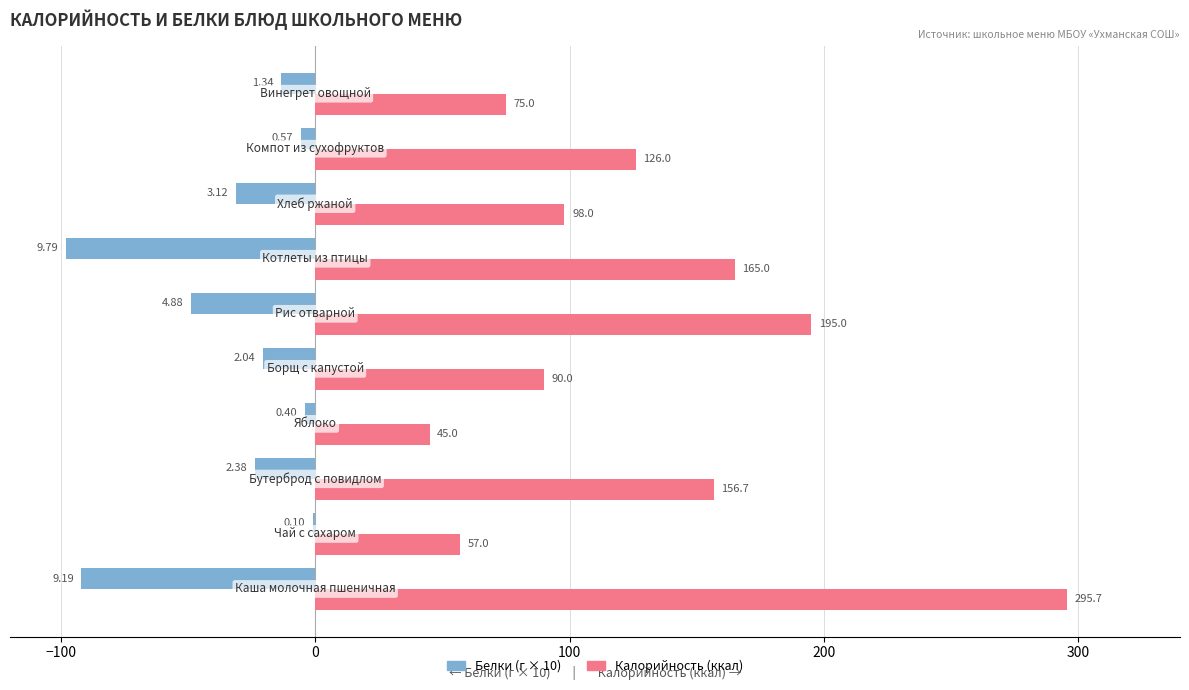

Count the number of categories in the chart.

10